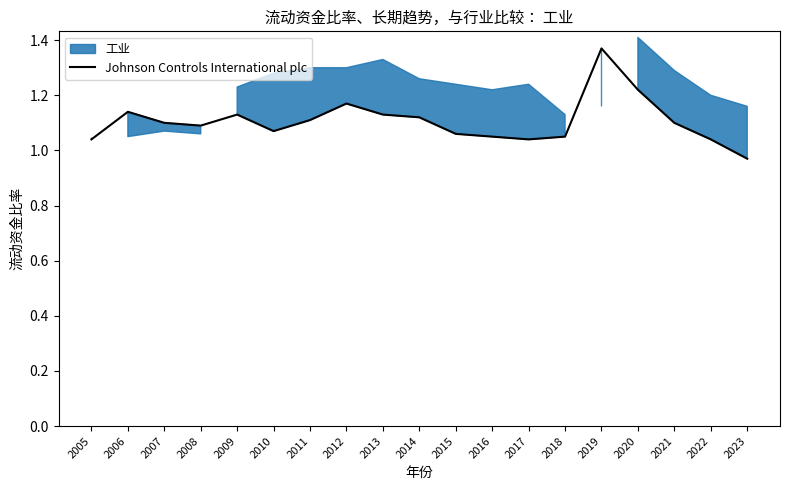

What is the change in value from 2014 to 2016?

-0.1